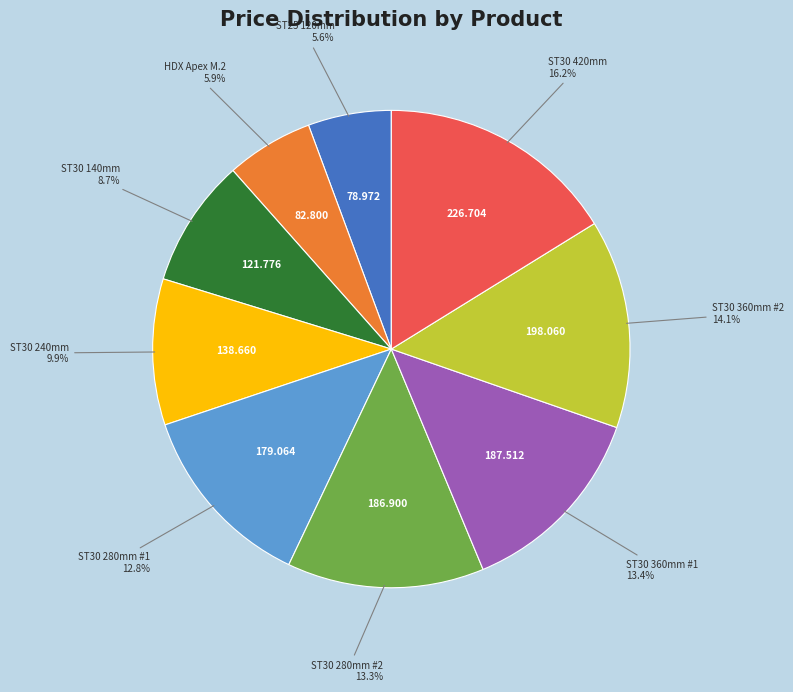

Is there any slice that represents more than half of the pie?

No